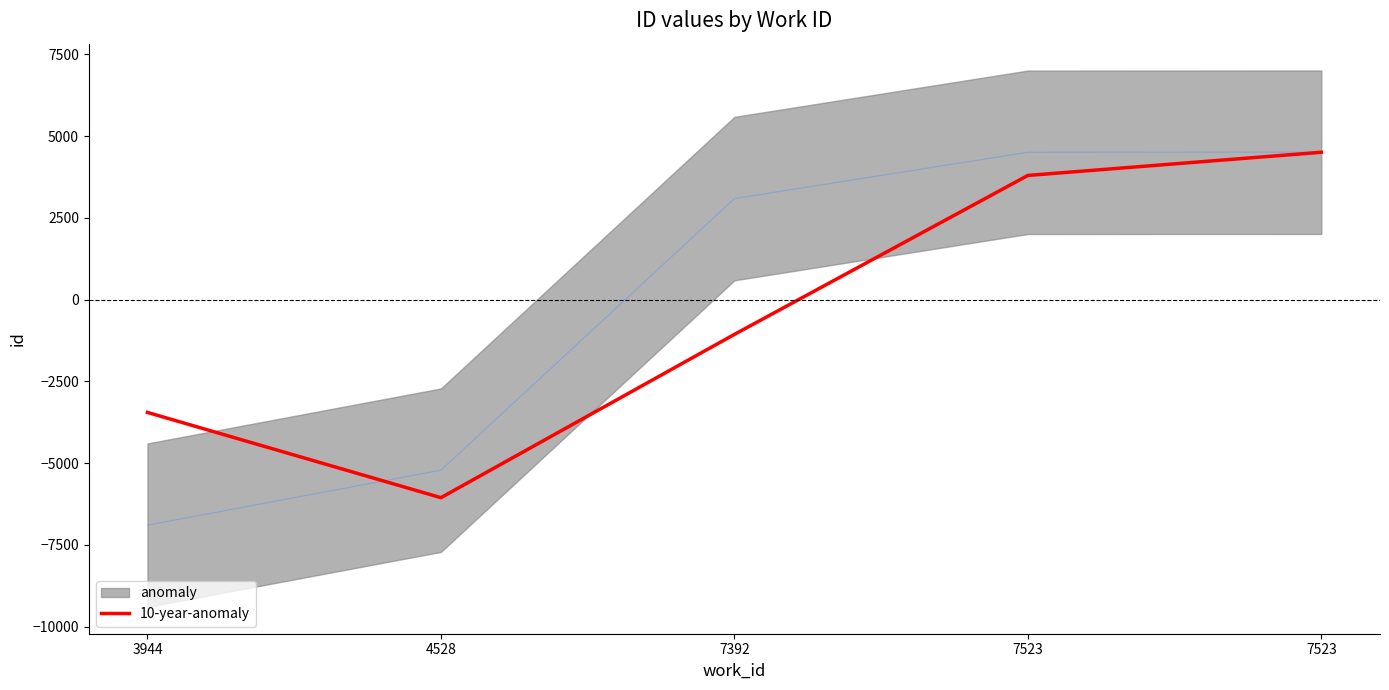

How many data points are less than -1061?

2